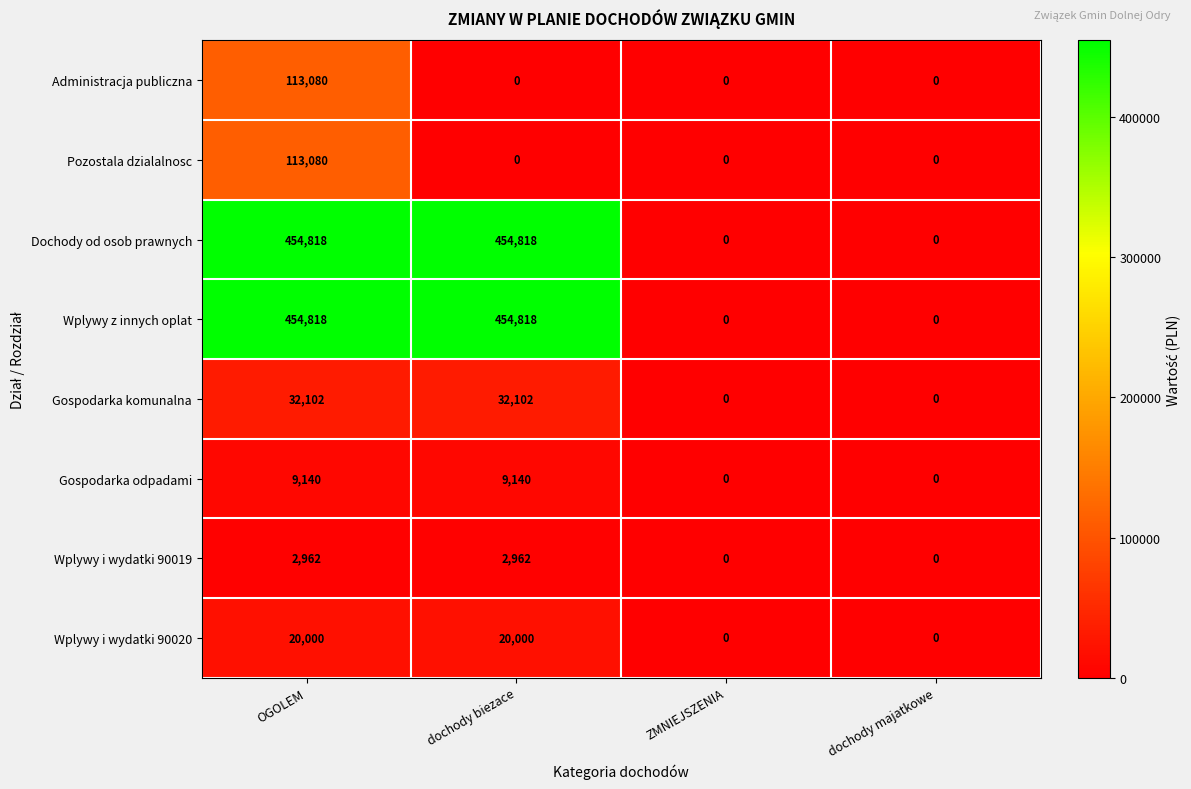

What value does the Wplywy z innych oplat series have at OGOLЕМ?

454818